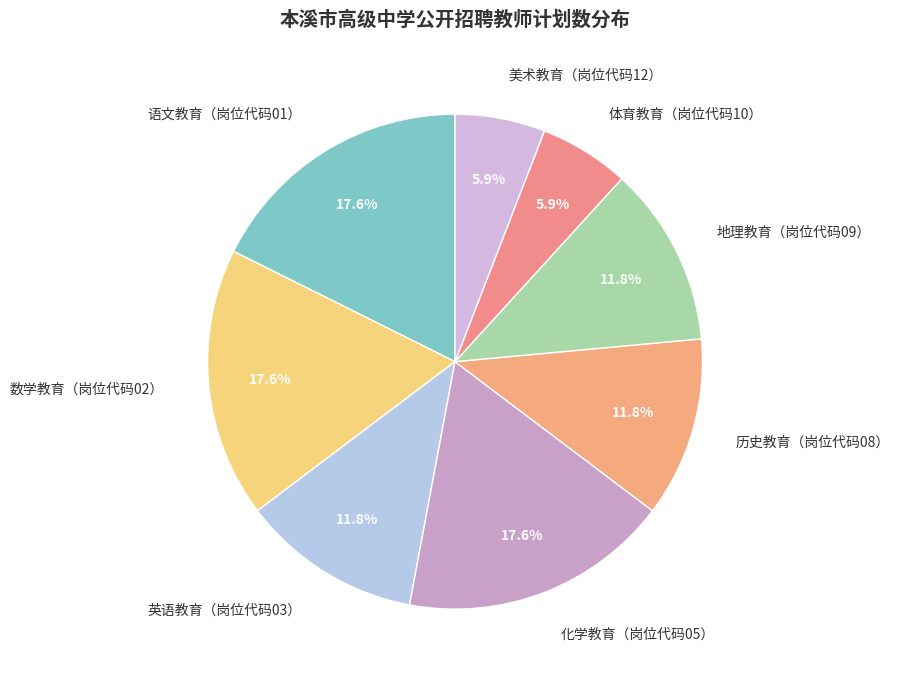

Which has a higher value, 美术教育（岗位代码12） or 数学教育（岗位代码02）?

数学教育（岗位代码02）